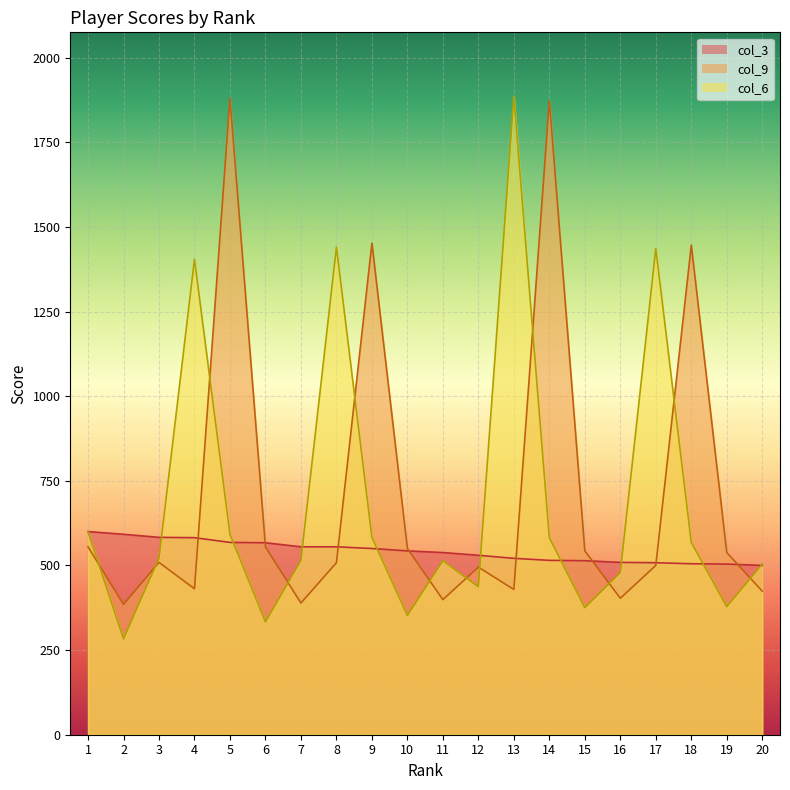

What is the value of the col_6 line point at the 14th from the left?

582